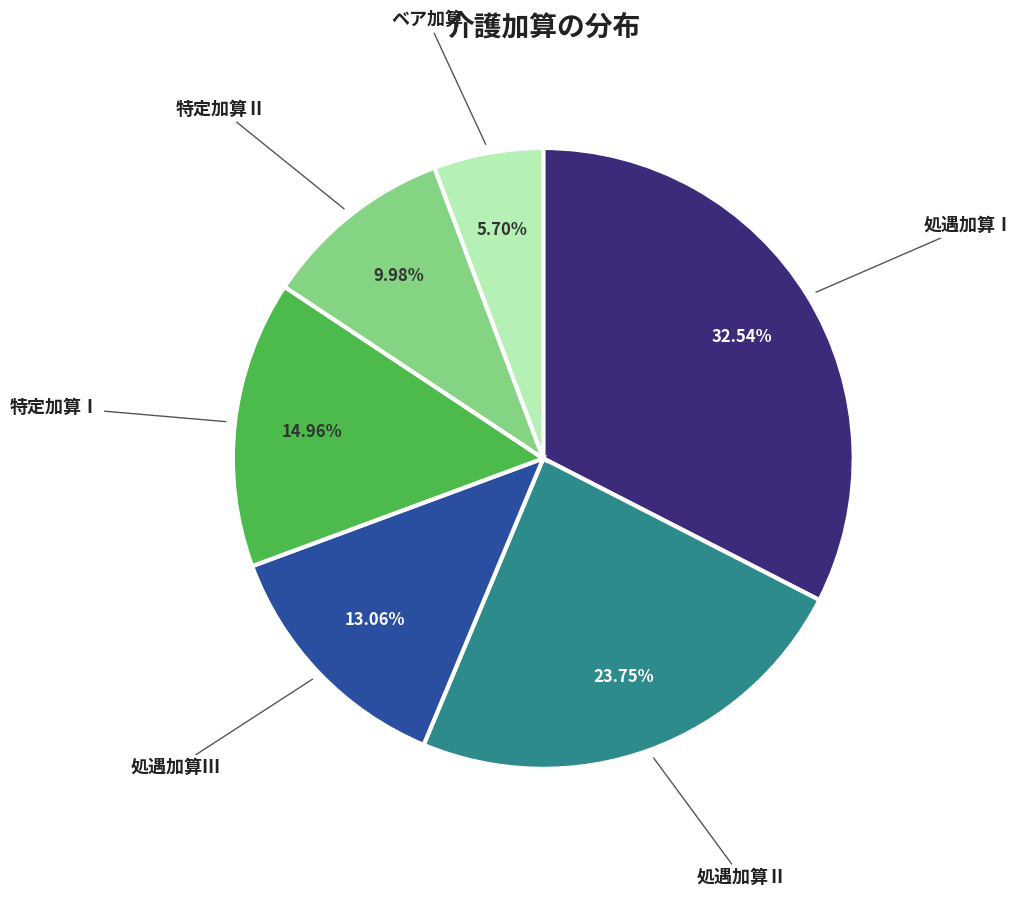

To the nearest percent, what is the combined percentage of 特定加算Ⅰ and 処遇加算Ⅰ?

48%